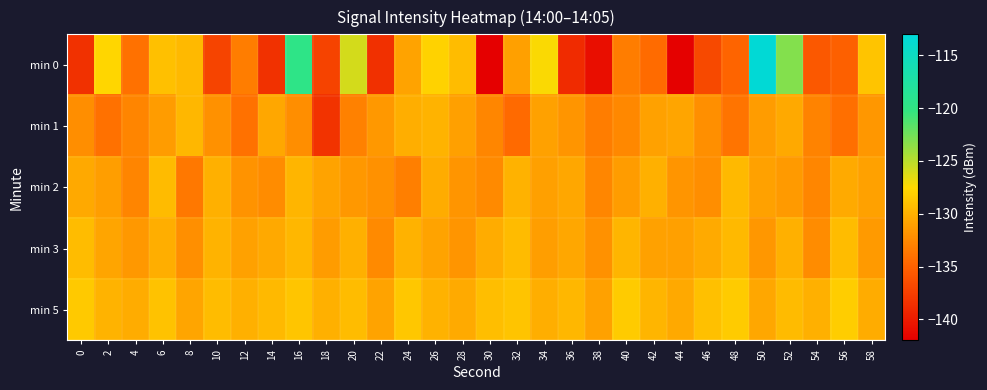

Between 8 and 54, which series saw the biggest shift?

min 0